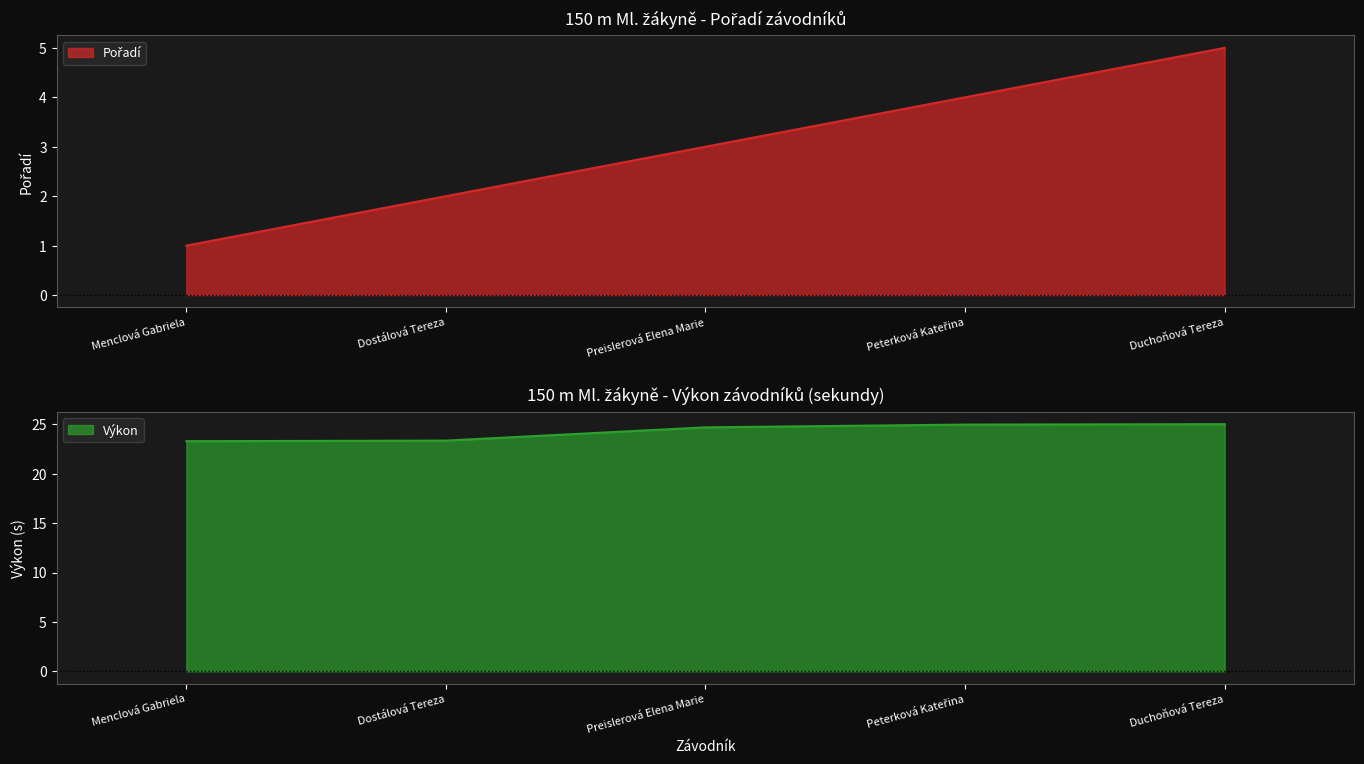

How many distinct data groups are displayed?

2